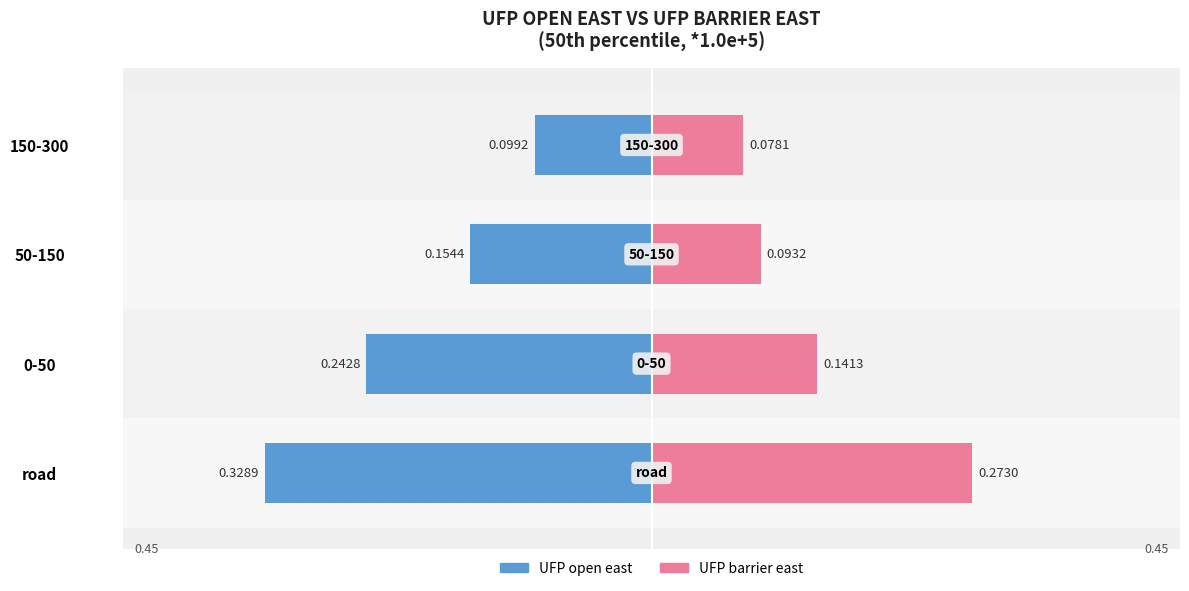

Is the value of UFP barrier east at road greater than the value of UFP open east at 50-150?

Yes